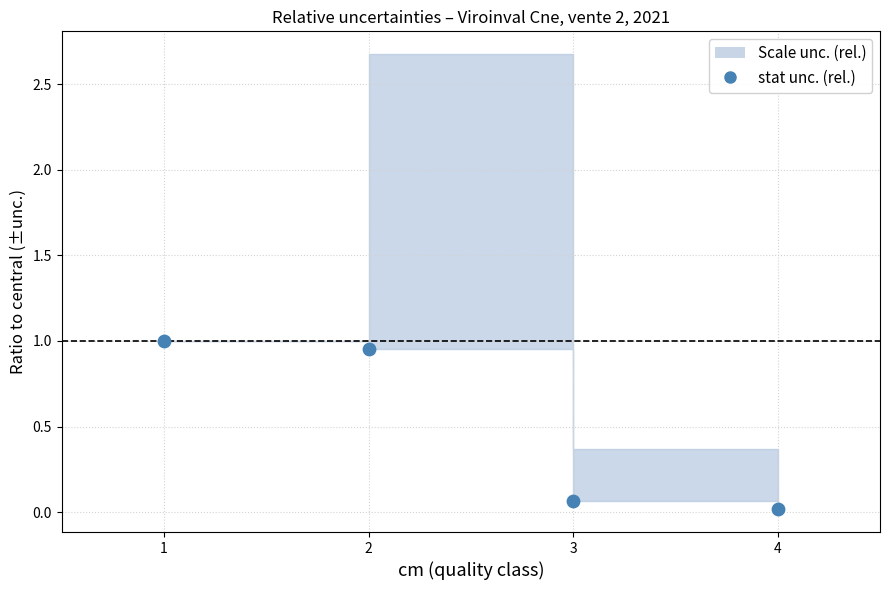

What is the average Y value?

0.5